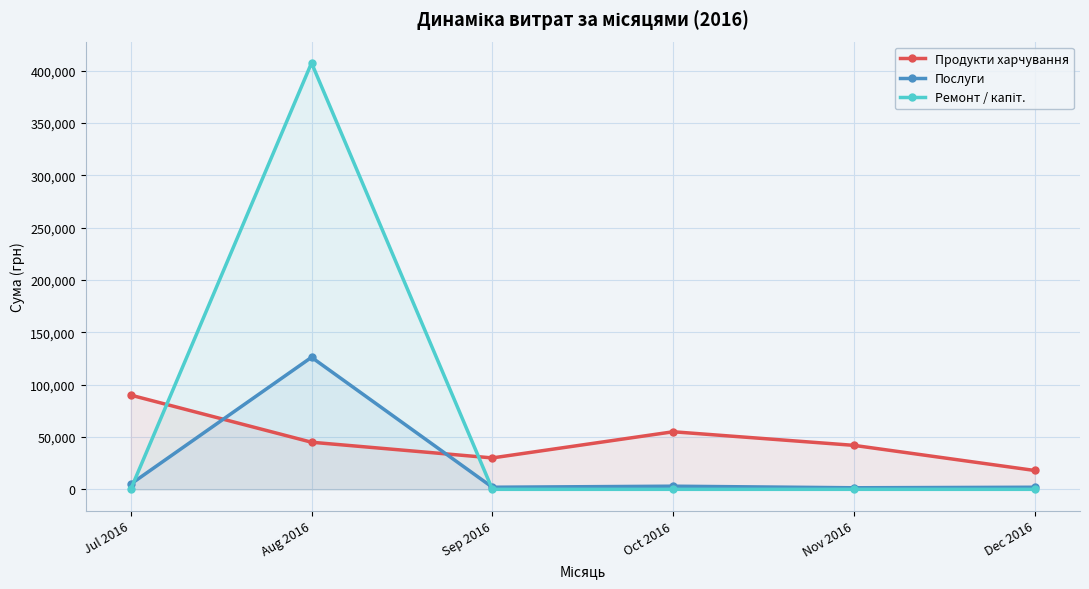

What is the difference between the second highest and second lowest values in the Послуги series?

3000.0